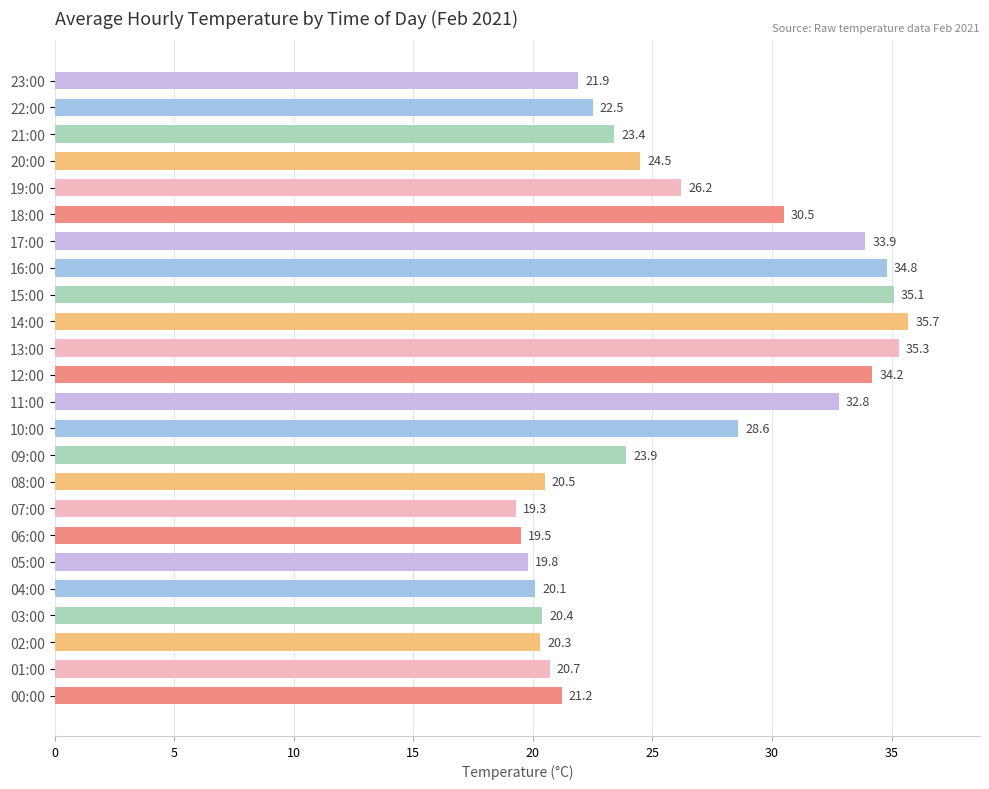

Where is the data nearest to the value 27?

19:00